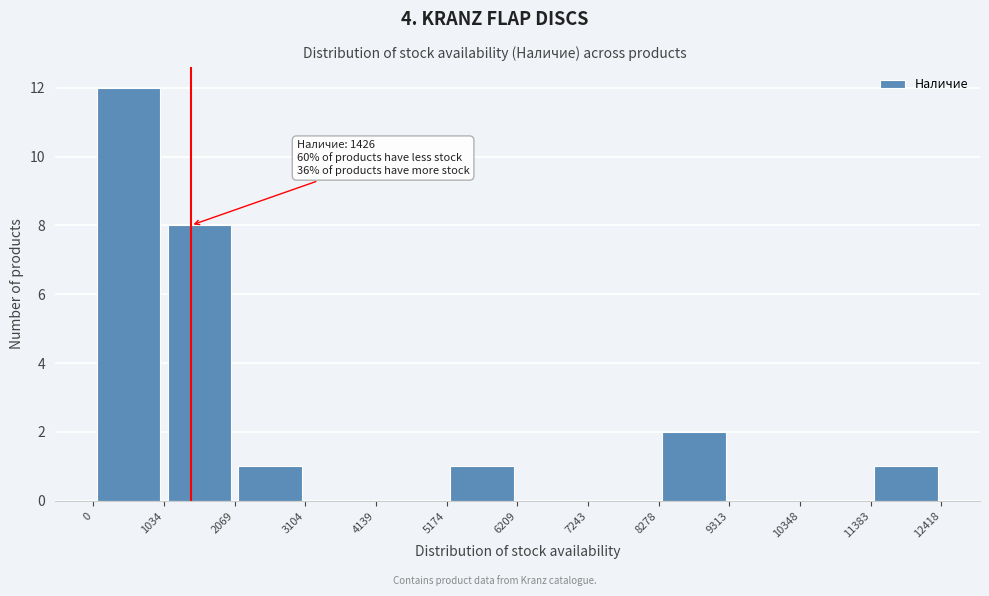

Which range on the x-axis has the tallest bar?

0 to 1034